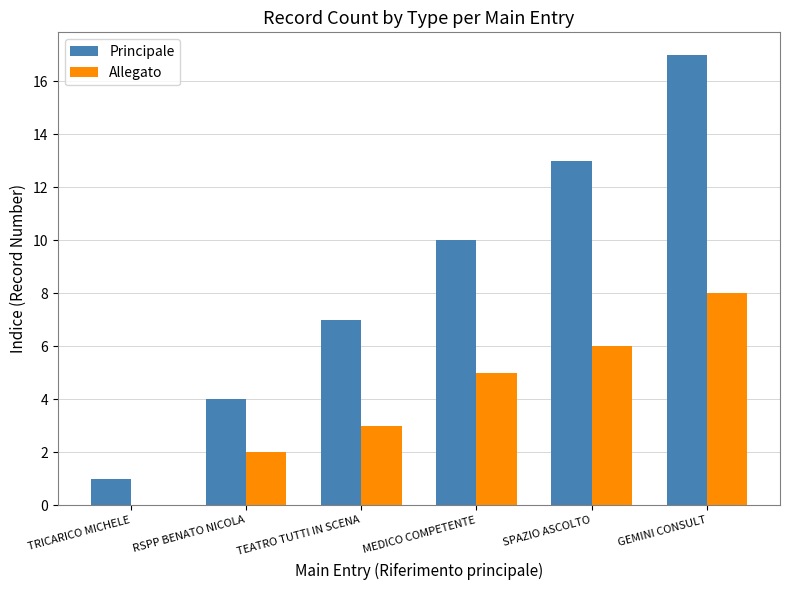

Reading left to right, list all the values displayed in this chart.

Principale: TRICARICO MICHELE=1	RSPP BENATO NICOLA=4	TEATRO TUTTI IN SCENA=7	MEDICO COMPETENTE=10	SPAZIO ASCOLTO=13	GEMINI CONSULT=17
Allegato: TRICARICO MICHELE=0	RSPP BENATO NICOLA=2	TEATRO TUTTI IN SCENA=3	MEDICO COMPETENTE=5	SPAZIO ASCOLTO=6	GEMINI CONSULT=8